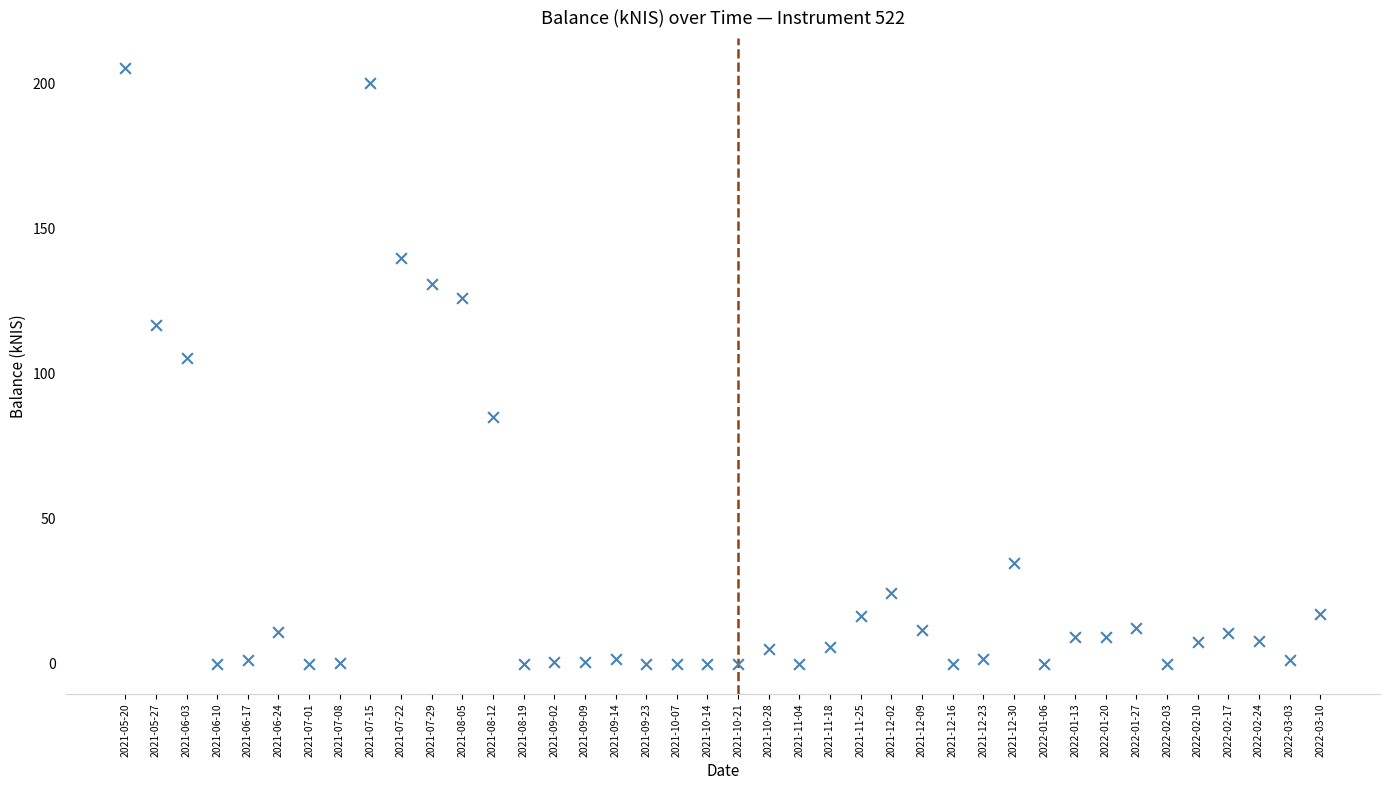

What Y value in the scatter plot is closest to 102?

105.4